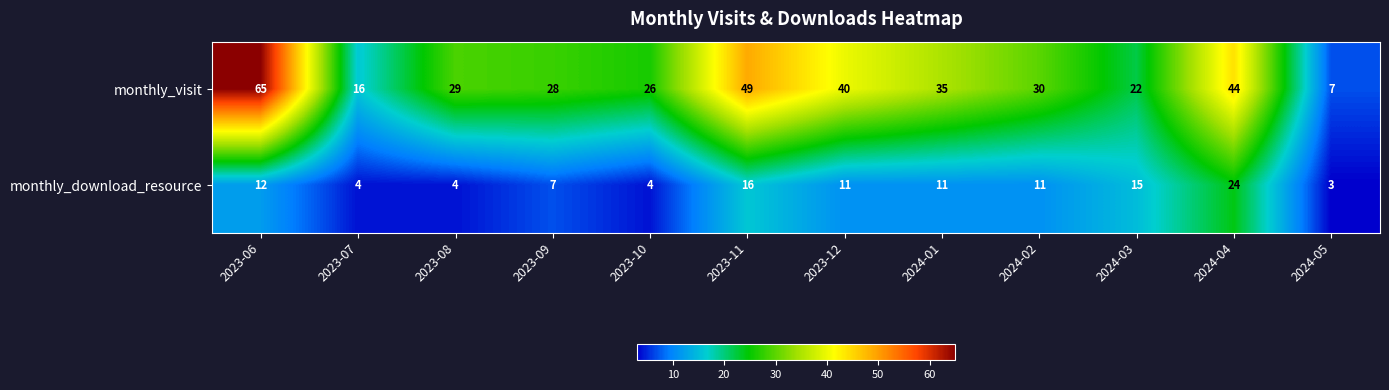

At how many categories does at least one series exceed 62?

1